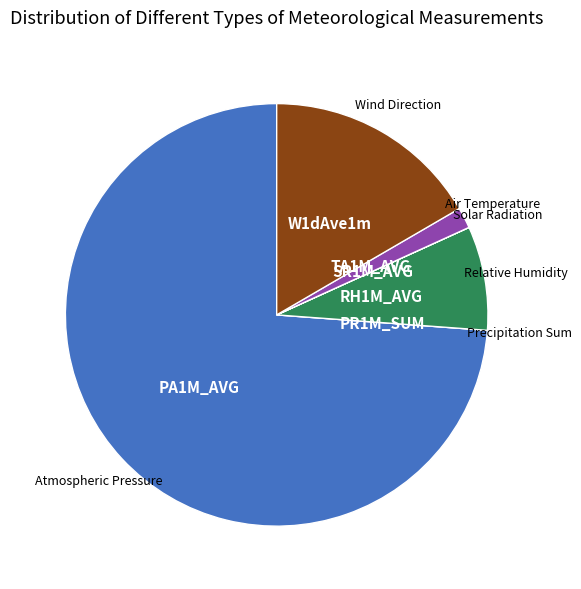

Is there any slice that represents more than half of the pie?

Yes